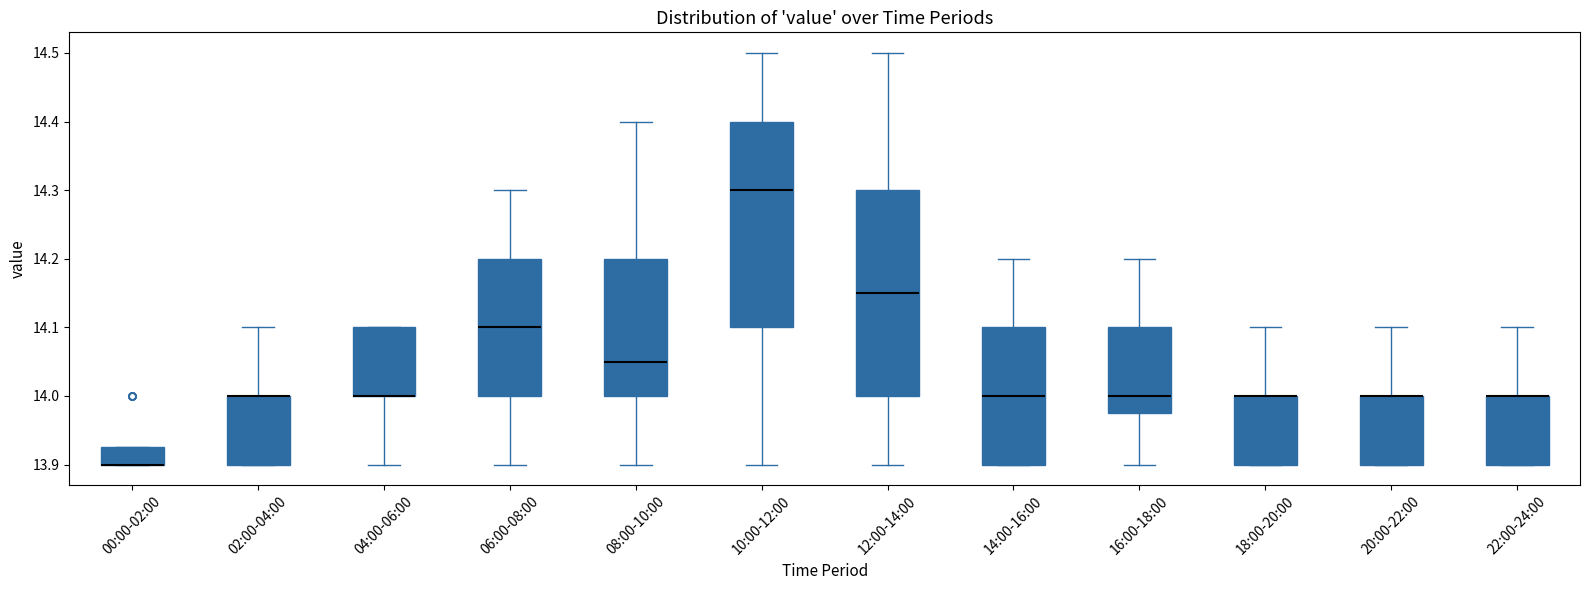

Reading left to right, transcribe this box plot: for each box, give where its median line is, the range the box spans, and where its two whiskers end, as read against the y-axis. The values are not printed on the chart, so give them approximately, as read against the axis.

00:00-02:00: median 13.90 (drawn on the box's lower edge), box 13.90 to 13.93, whiskers 13.90 to 13.93
02:00-04:00: median 14.00 (drawn on the box's upper edge), box 13.90 to 14.00, whiskers 13.90 to 14.10
04:00-06:00: median 14.00 (drawn on the box's lower edge), box 14.00 to 14.10, whiskers 13.90 to 14.10
06:00-08:00: median 14.10, box 14.00 to 14.20, whiskers 13.90 to 14.30
08:00-10:00: median 14.05, box 14.00 to 14.20, whiskers 13.90 to 14.40
10:00-12:00: median 14.30, box 14.10 to 14.40, whiskers 13.90 to 14.50
12:00-14:00: median 14.15, box 14.00 to 14.30, whiskers 13.90 to 14.50
14:00-16:00: median 14.00, box 13.90 to 14.10, whiskers 13.90 to 14.20
16:00-18:00: median 14.00, box 13.98 to 14.10, whiskers 13.90 to 14.20
18:00-20:00: median 14.00 (drawn on the box's upper edge), box 13.90 to 14.00, whiskers 13.90 to 14.10
20:00-22:00: median 14.00 (drawn on the box's upper edge), box 13.90 to 14.00, whiskers 13.90 to 14.10
22:00-24:00: median 14.00 (drawn on the box's upper edge), box 13.90 to 14.00, whiskers 13.90 to 14.10